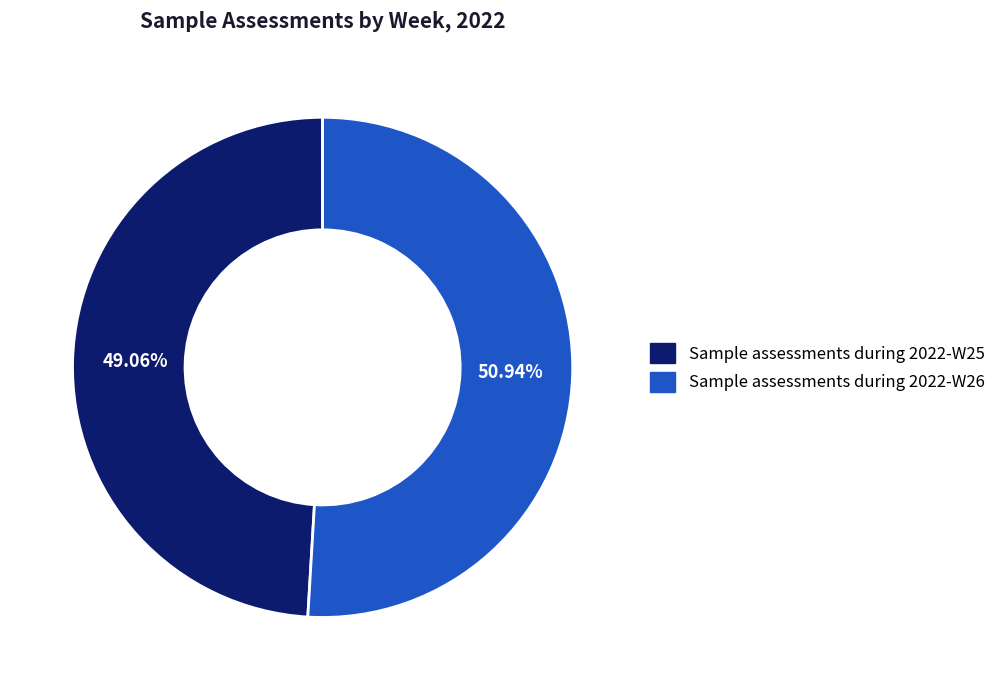

What is the ratio of the value at Sample assessments during 2022-W25 to the value at Sample assessments during 2022-W26?

1.0